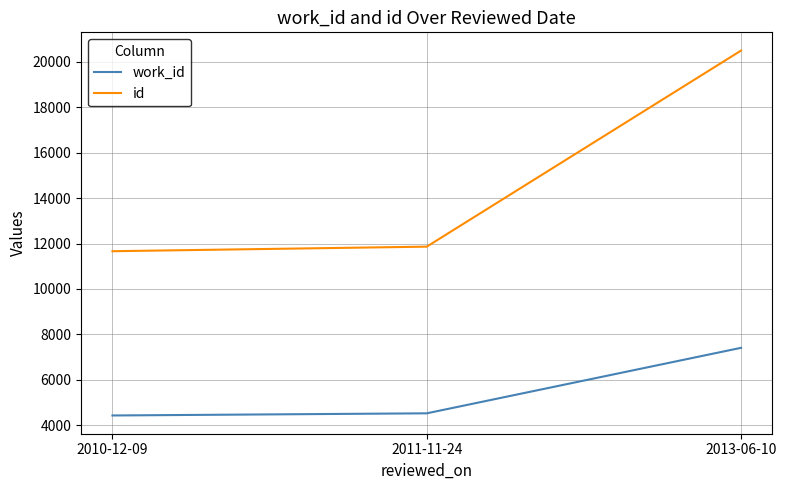

Rank the series by their average value, from lowest to highest.

work_id, id